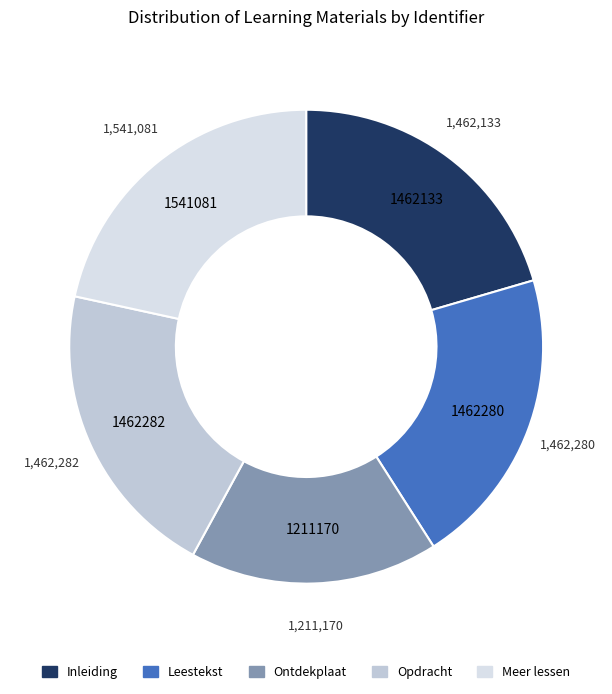

Count the number of slices in the pie.

5